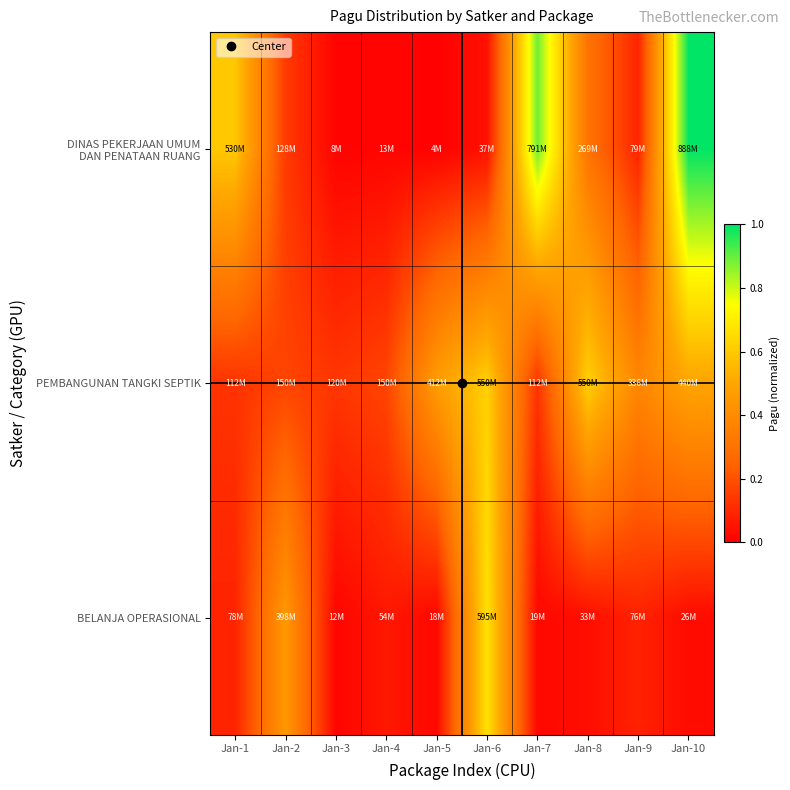

What is the spread (max minus min) of values at Jan-10?

1.0